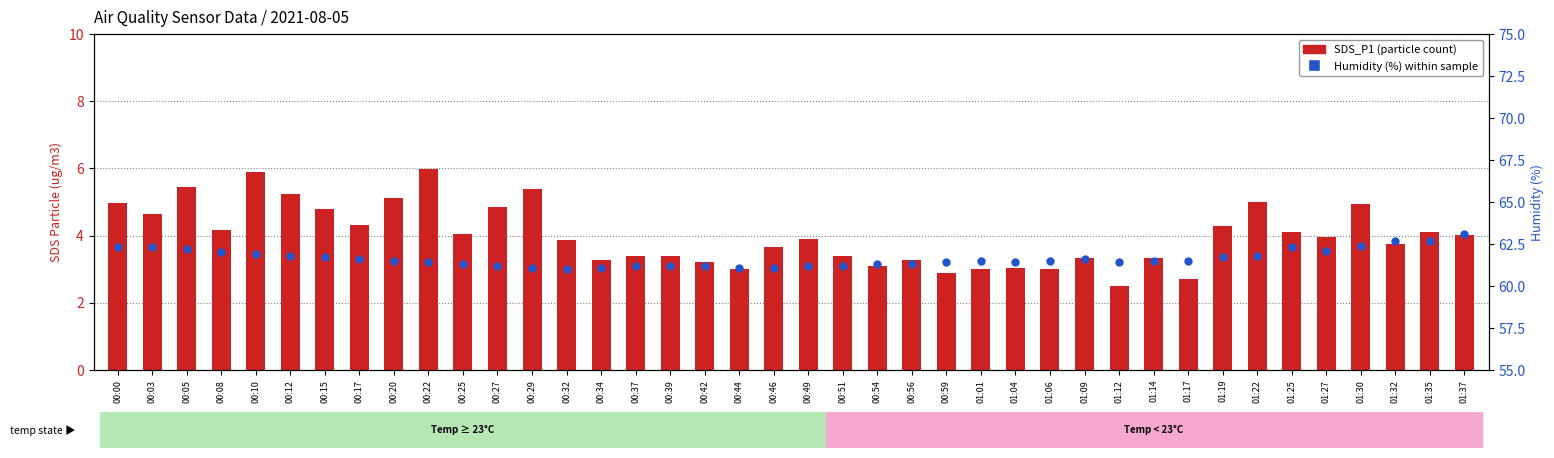

At how many categories does at least one series exceed 39?

40